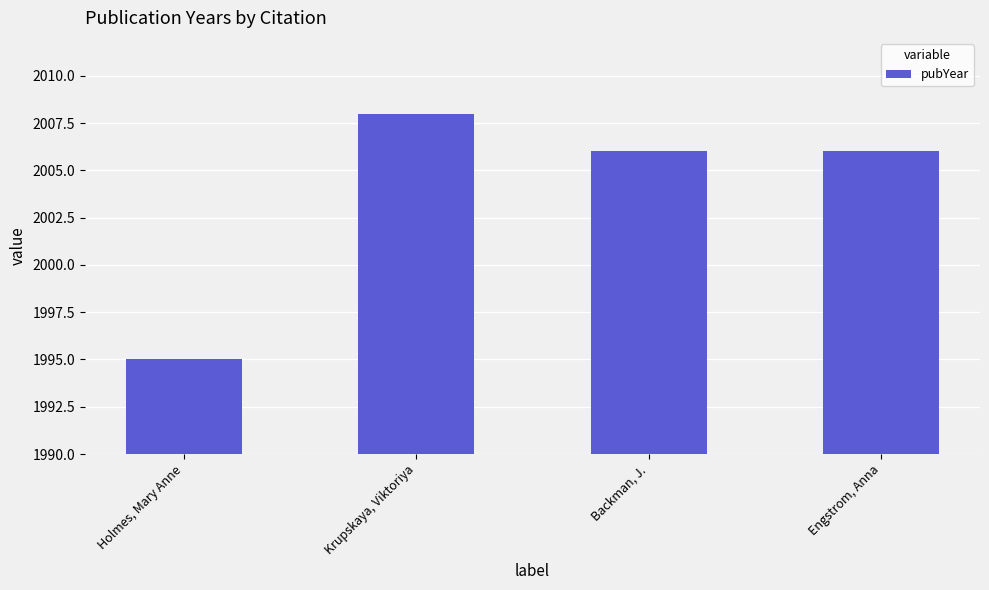

Approximately how many times larger is the value at Engstrom, Anna compared to Backman, J.?

1.0